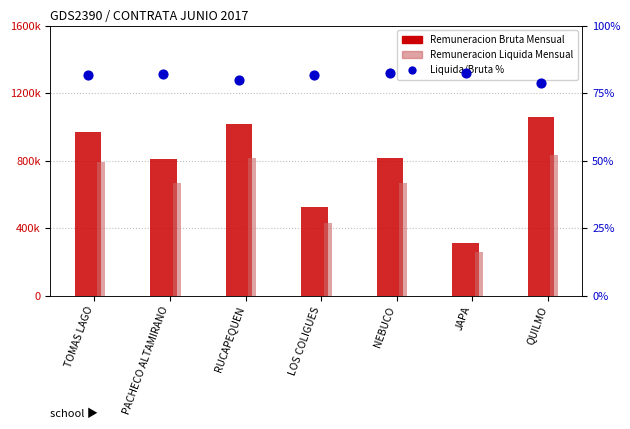

What is the total value across all series at RUCAPEQUEN?

1829180.8